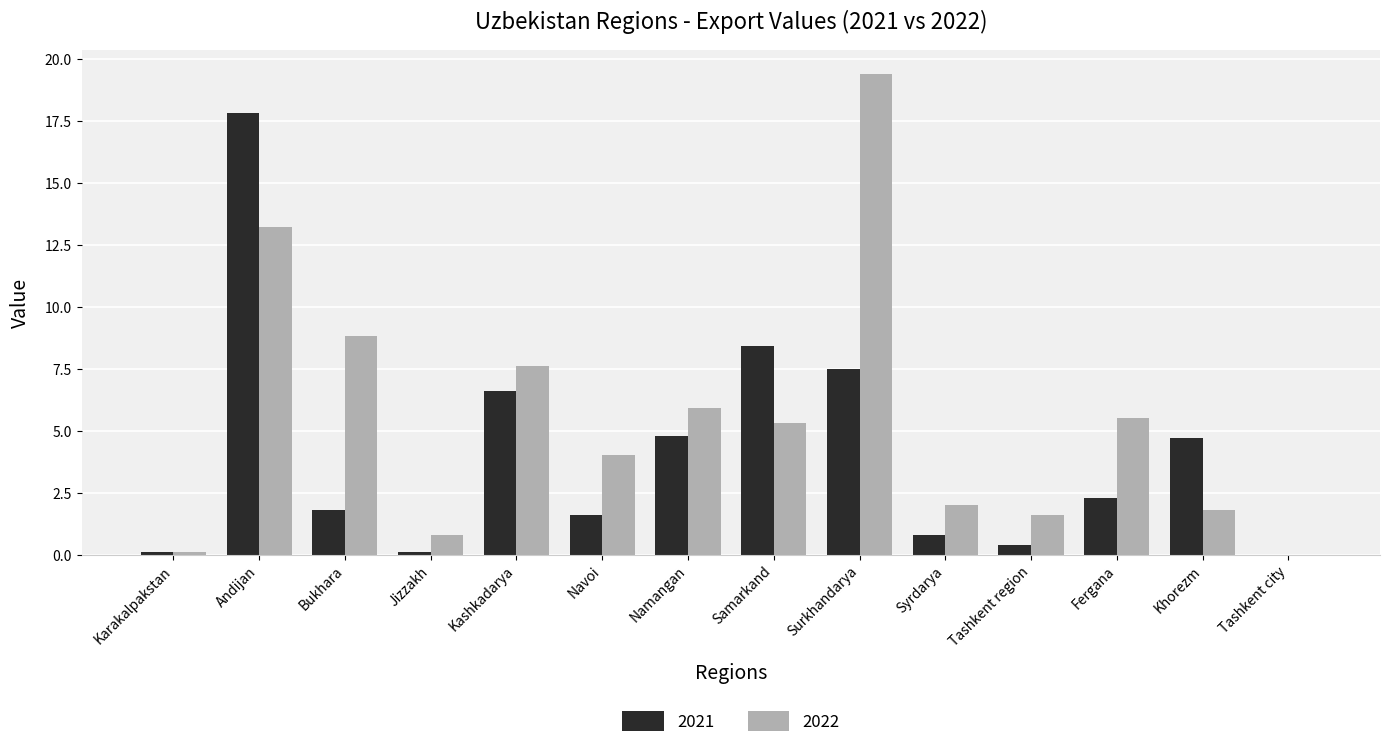

What is the sum of all 2021 values?

56.9